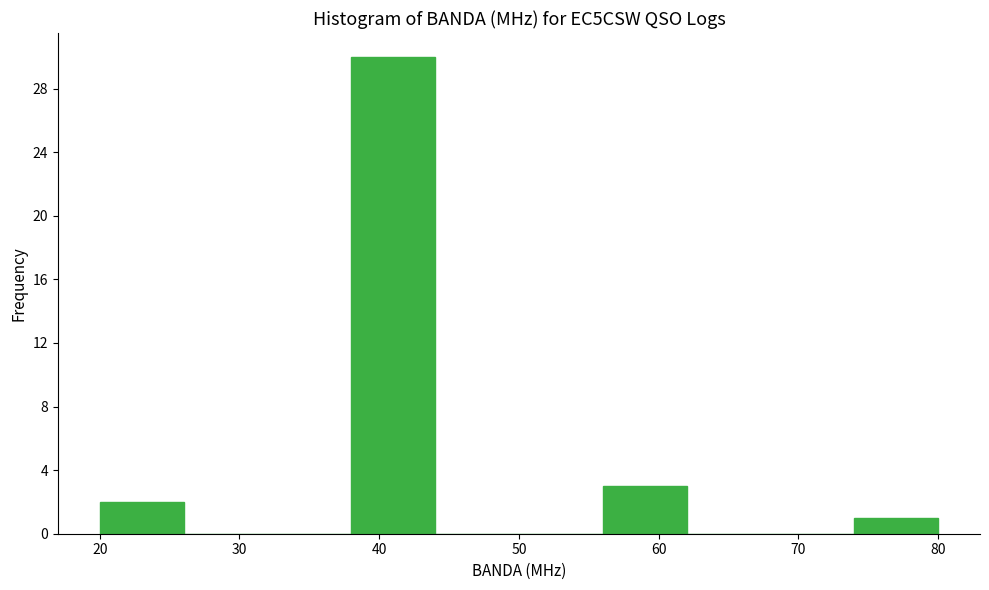

Reading left to right, list every bar in this chart as the range it spans on the x-axis followed by its height. The values are not printed on the chart, so give them approximately, as read against the axis.

20 to 26: 2
26 to 32: 0
32 to 38: 0
38 to 44: 30
44 to 50: 0
50 to 56: 0
56 to 62: 3
62 to 68: 0
68 to 74: 0
74 to 80: 1